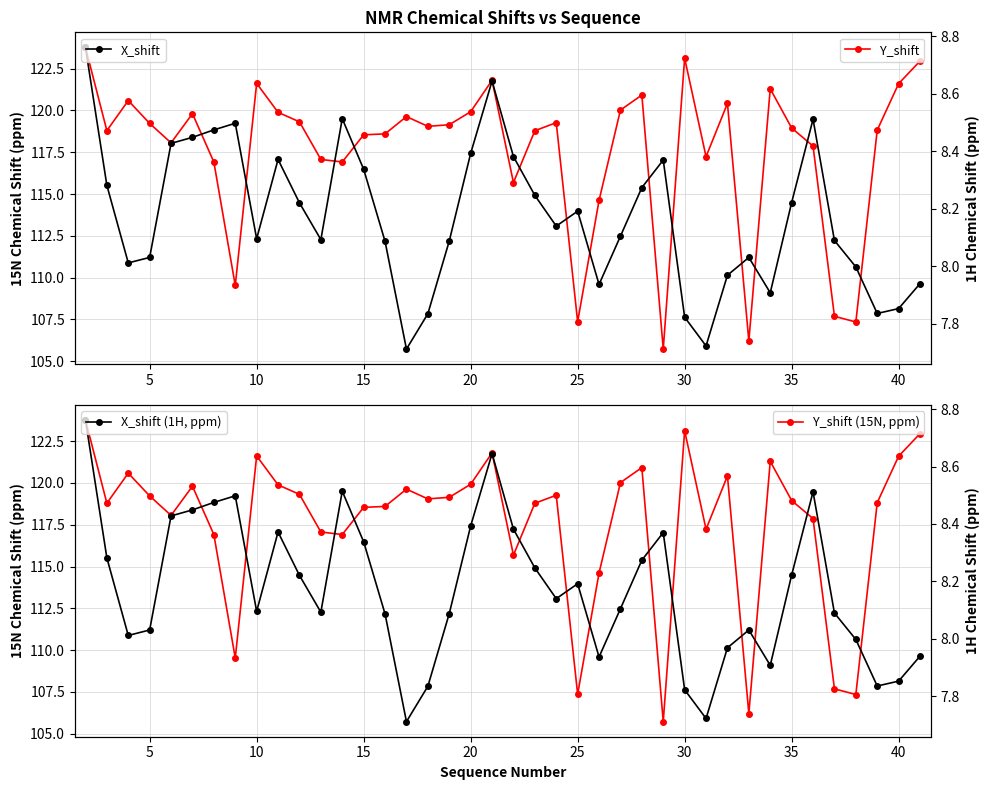

What is the difference between the second highest and second lowest values in the Y_shift (15N, ppm) series?

16.9